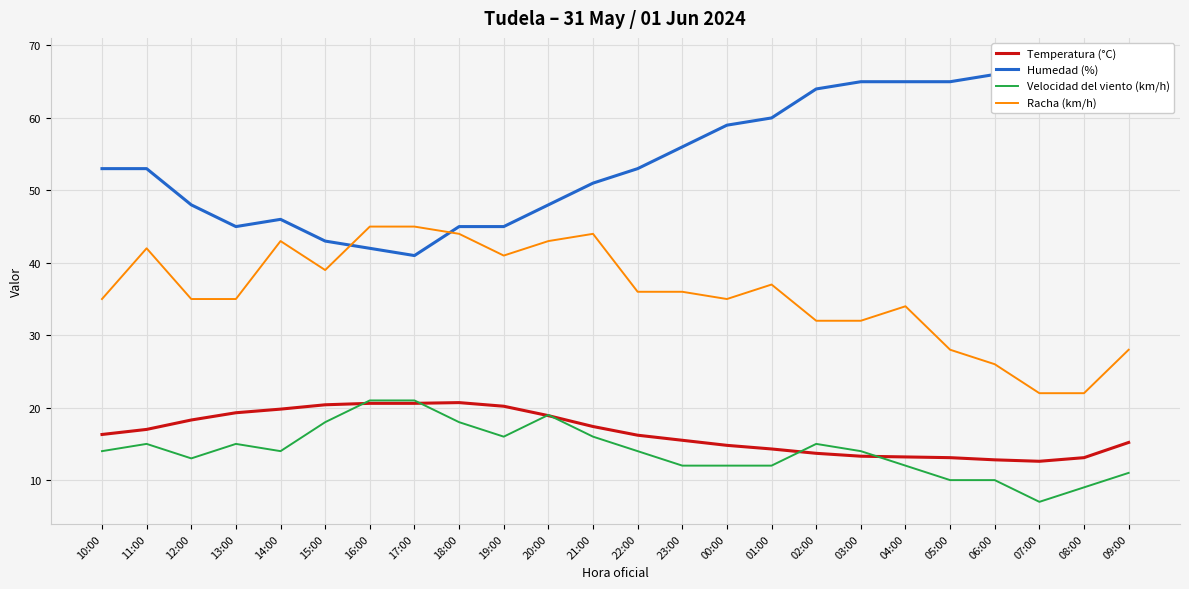

True or false: Velocidad del viento (km/h) and Racha (km/h) intersect in this chart.

False